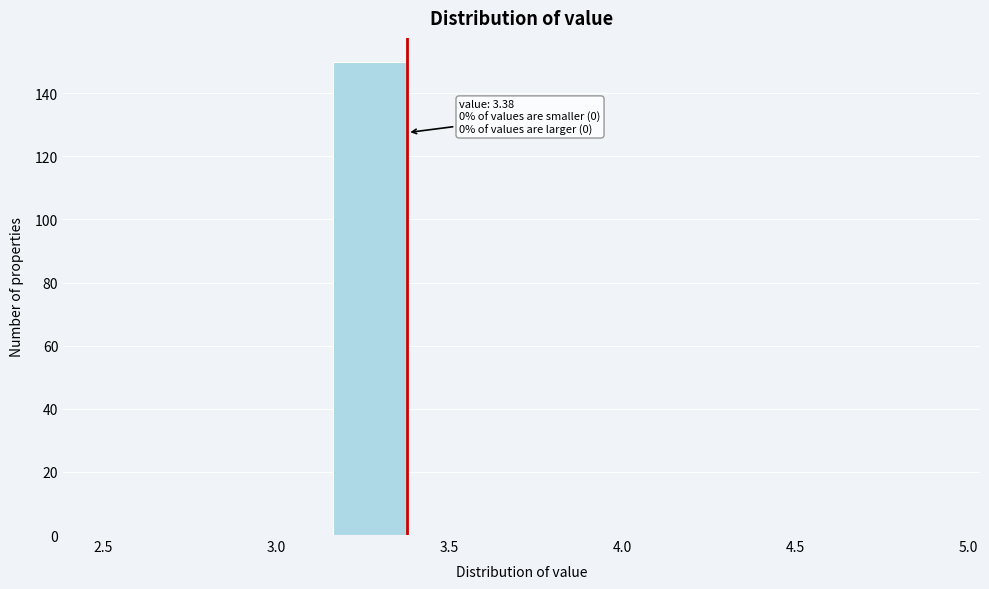

Which range on the x-axis has the tallest bar?

3.16 to 3.38